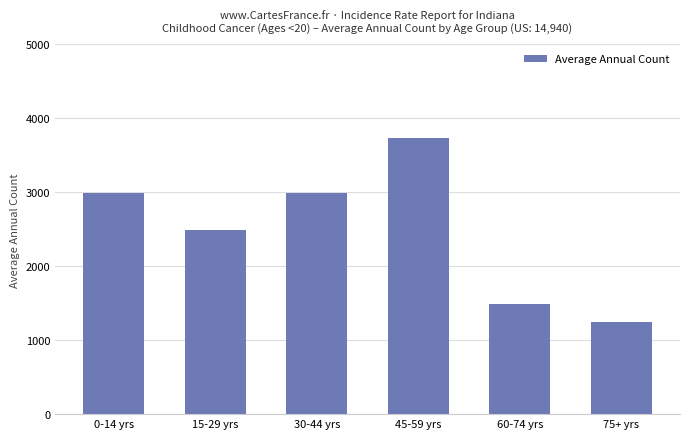

At which label is the value closest to 2490?

15-29 yrs